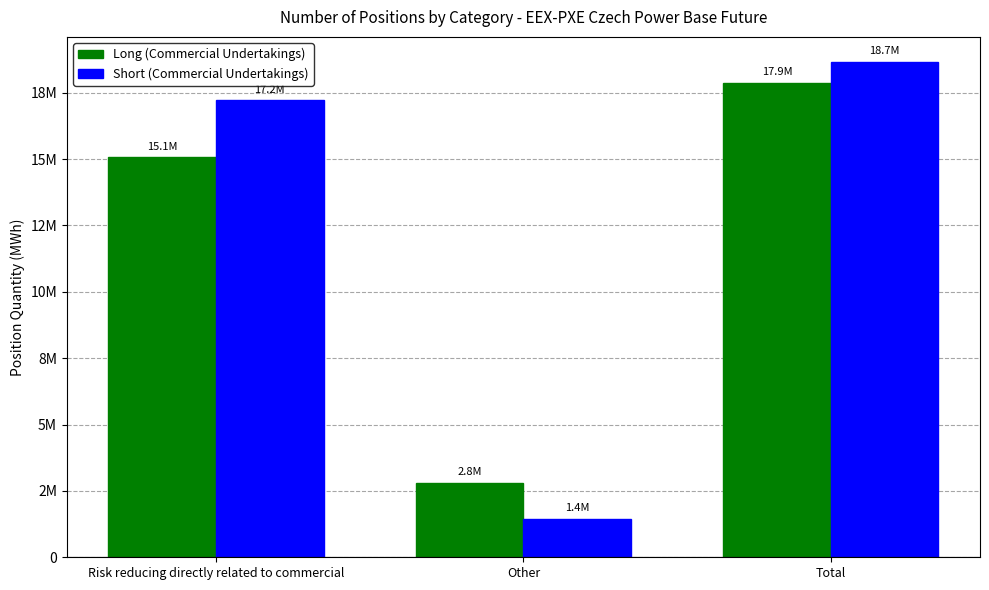

What are all the series names shown in the legend?

Long (Commercial Undertakings), Short (Commercial Undertakings)